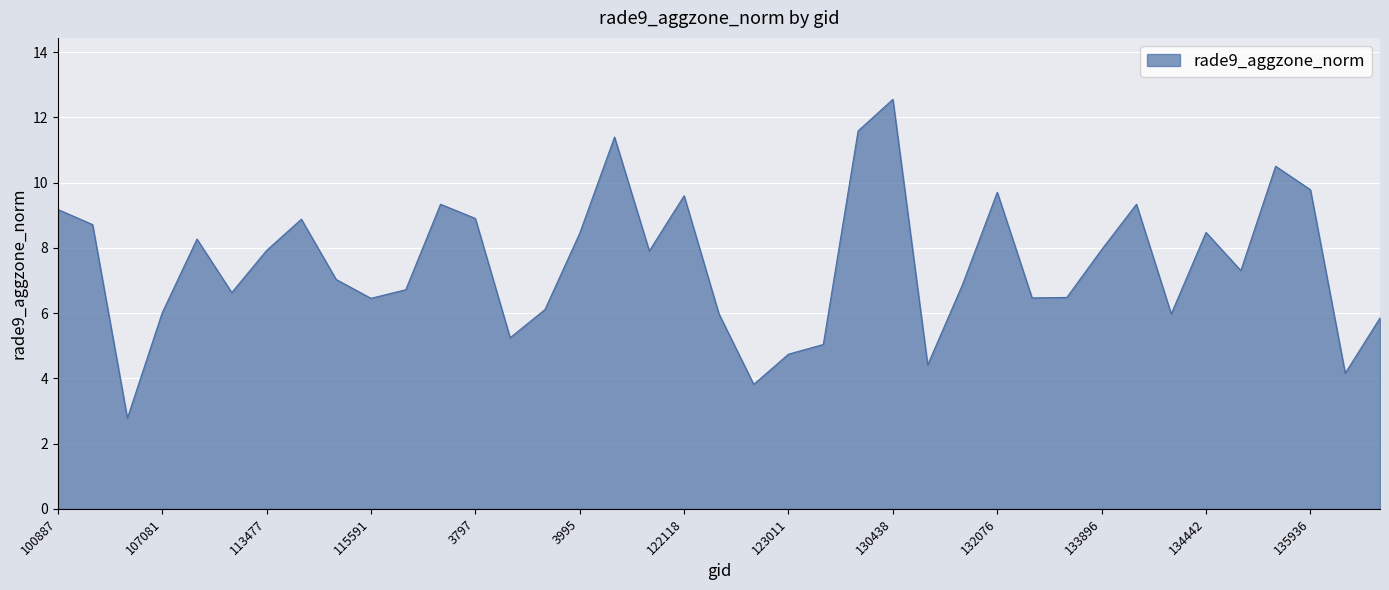

What is the maximum value shown in the chart?

12.6